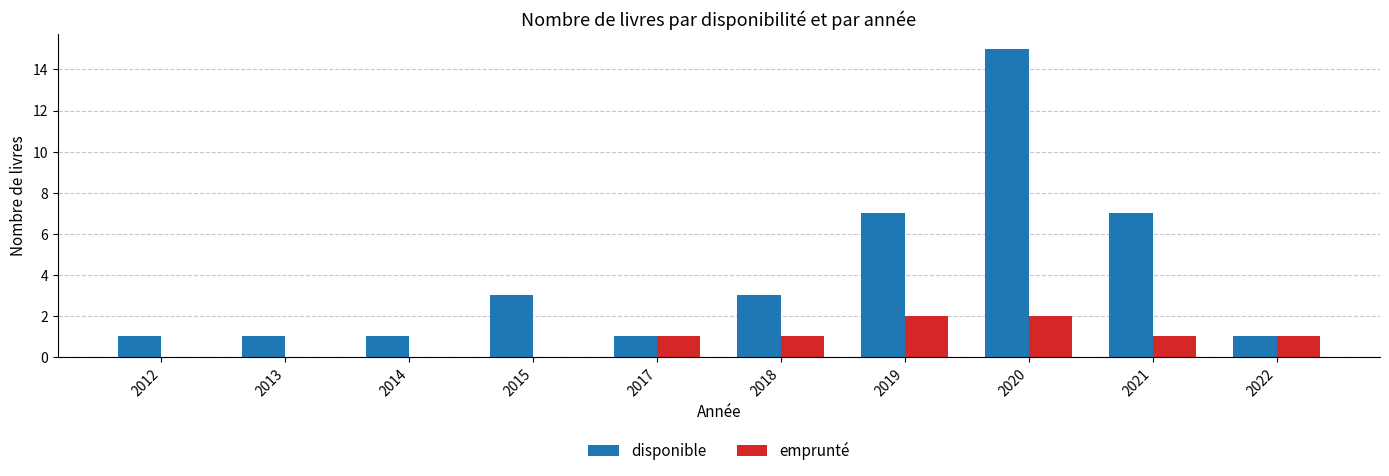

What is the highest value of the disponible series?

15